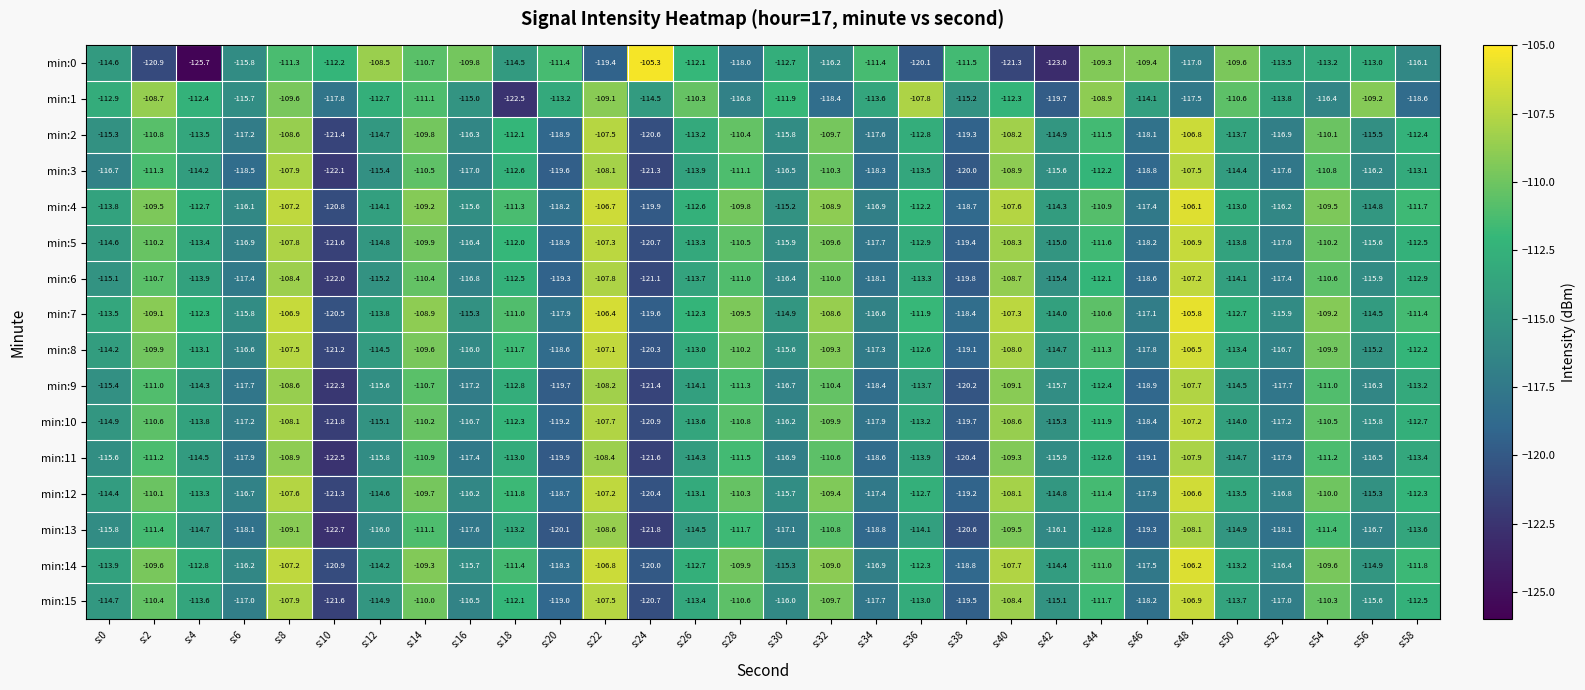

True or false: min:4 has a value of -195.3 at s:52.

False